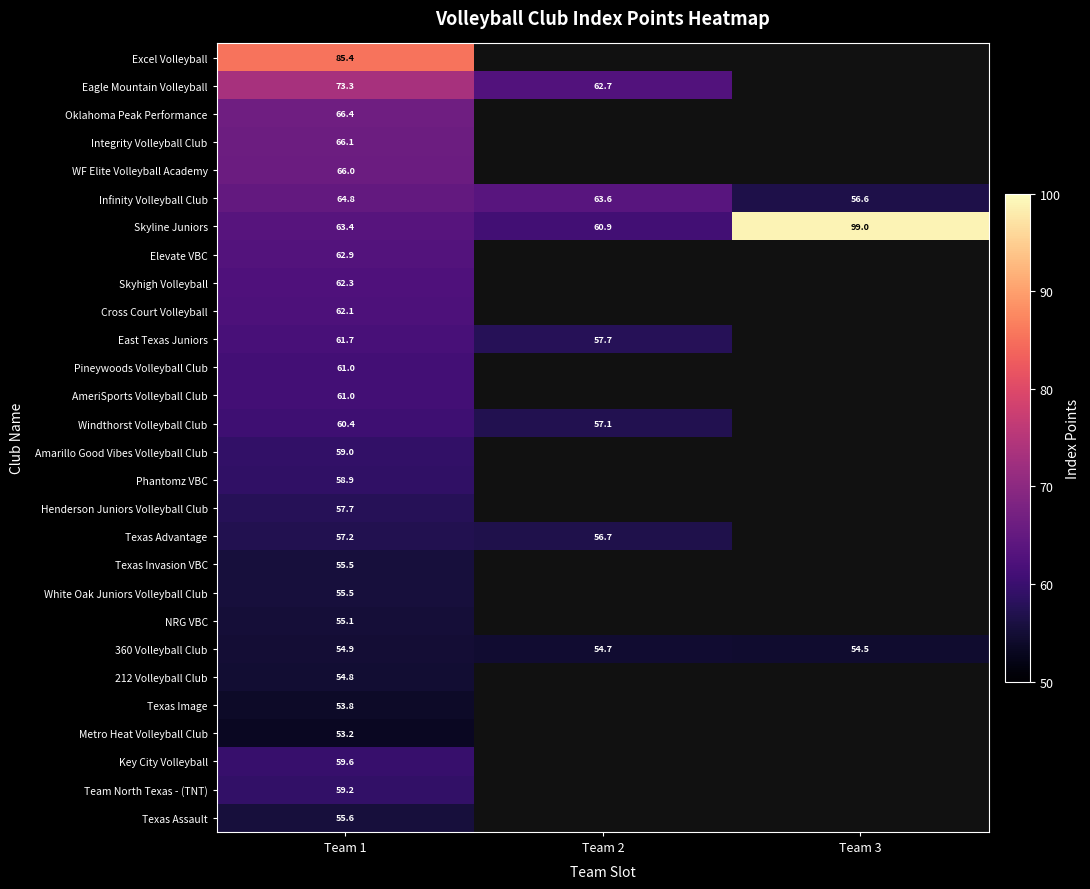

Is the value of Infinity Volleyball Club at Team 2 greater than the value of 212 Volleyball Club at Team 1?

Yes